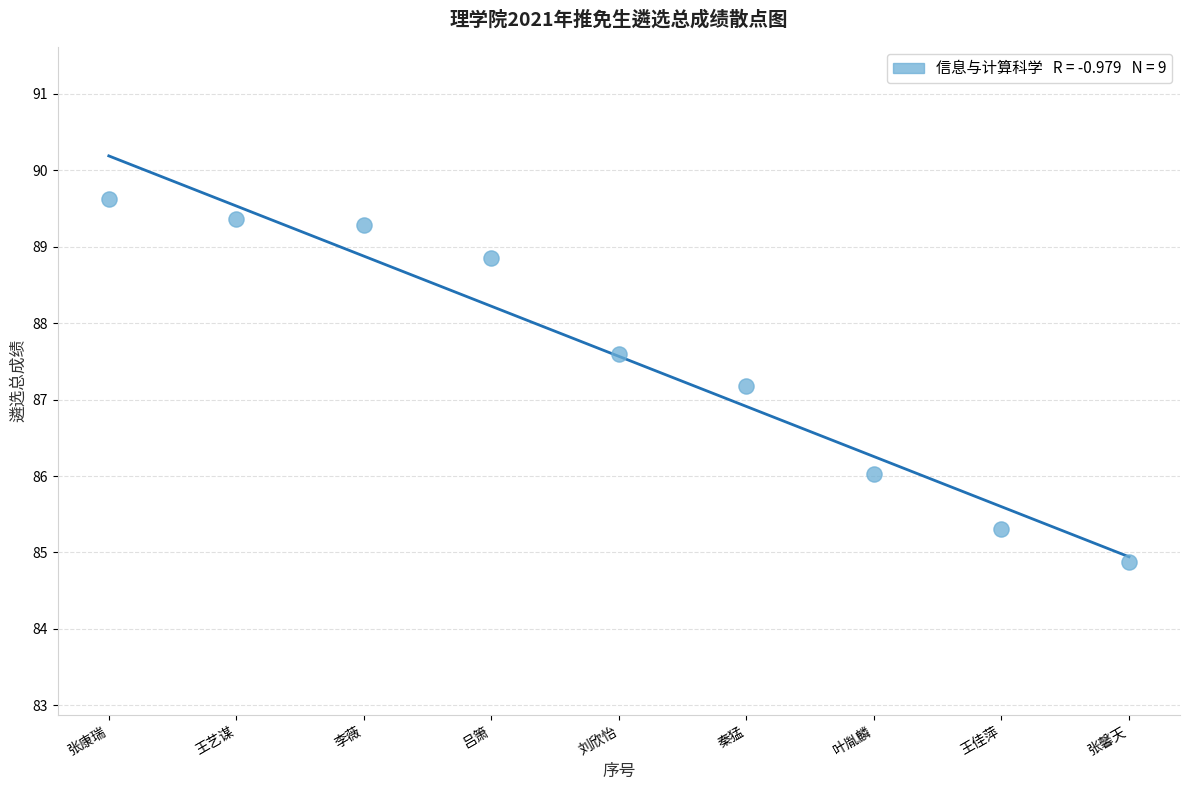

What is the range of Y values (max minus min)?

4.7